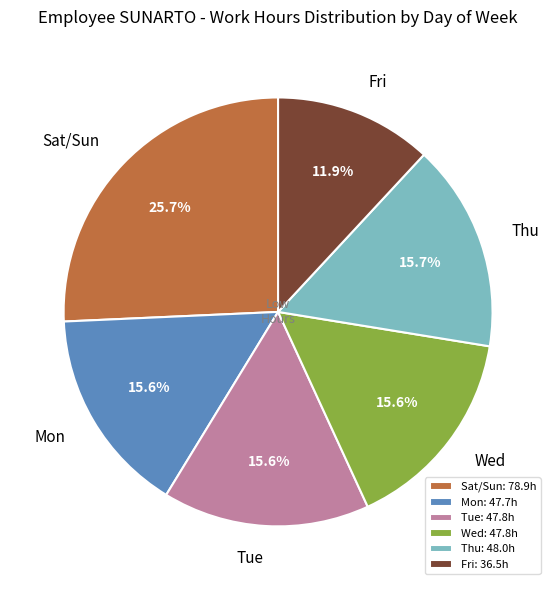

Combined, do Thu and Sat/Sun account for over 50%?

No